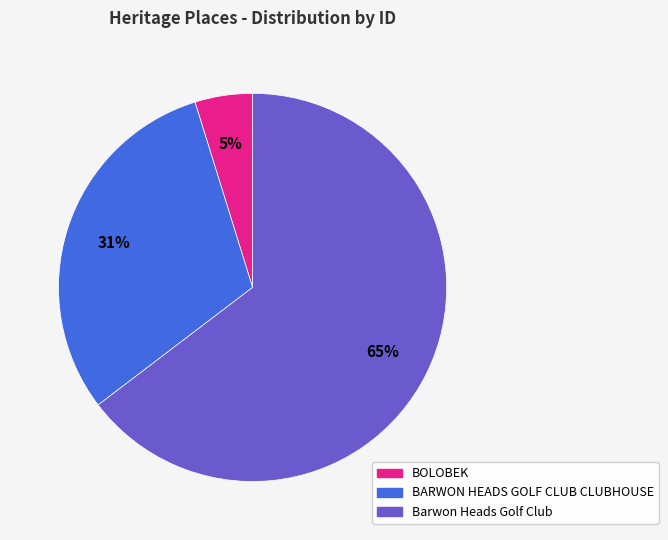

True or false: BARWON HEADS GOLF CLUB CLUBHOUSE accounts for 31% of the total.

True